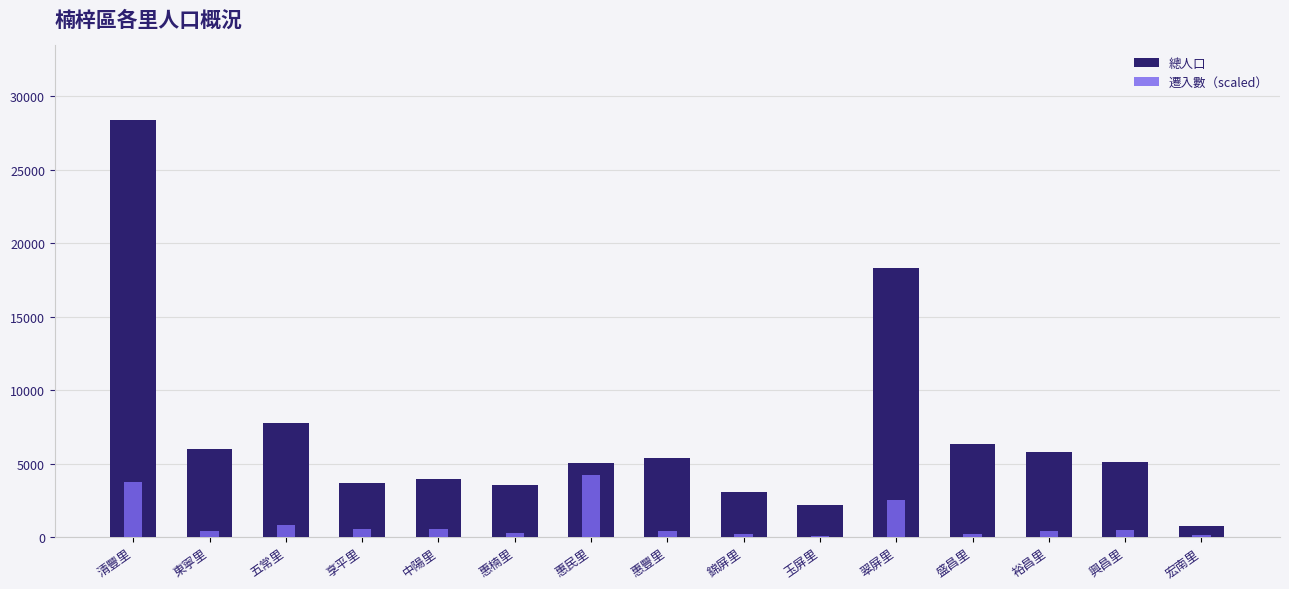

At how many categories does at least one series exceed 27536?

1